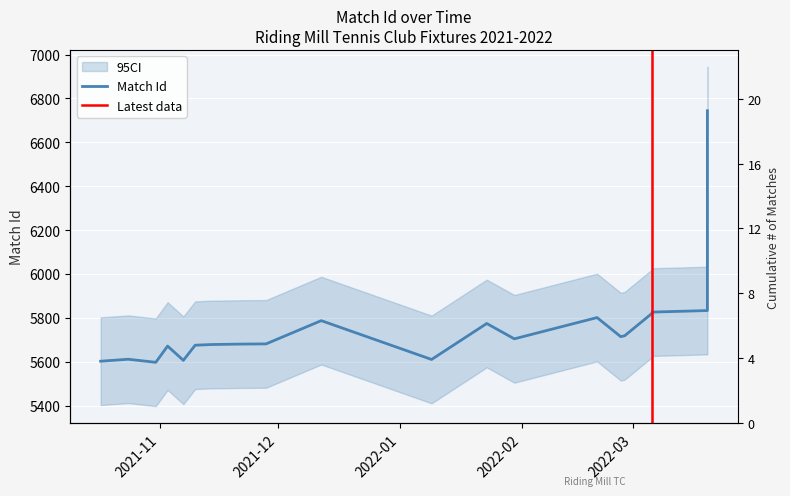

True or false: there are more than 0 points higher than both neighbors.

True